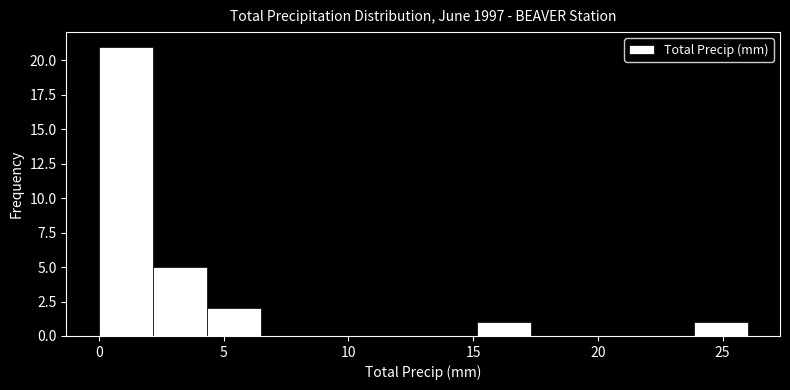

Reading left to right, list every bar in this chart as the range it spans on the x-axis followed by its height. Neither the bar edges nor the heights are printed on the chart, so give them approximately, as read against the axes.

0.0 to 2.0: 21
2.0 to 4.5: 5
4.5 to 6.5: 2
6.5 to 8.5: 0
8.5 to 11.0: 0
11.0 to 13.0: 0
13.0 to 15.0: 0
15.0 to 17.5: 1
17.5 to 19.5: 0
19.5 to 21.5: 0
21.5 to 24.0: 0
24.0 to 26.0: 1